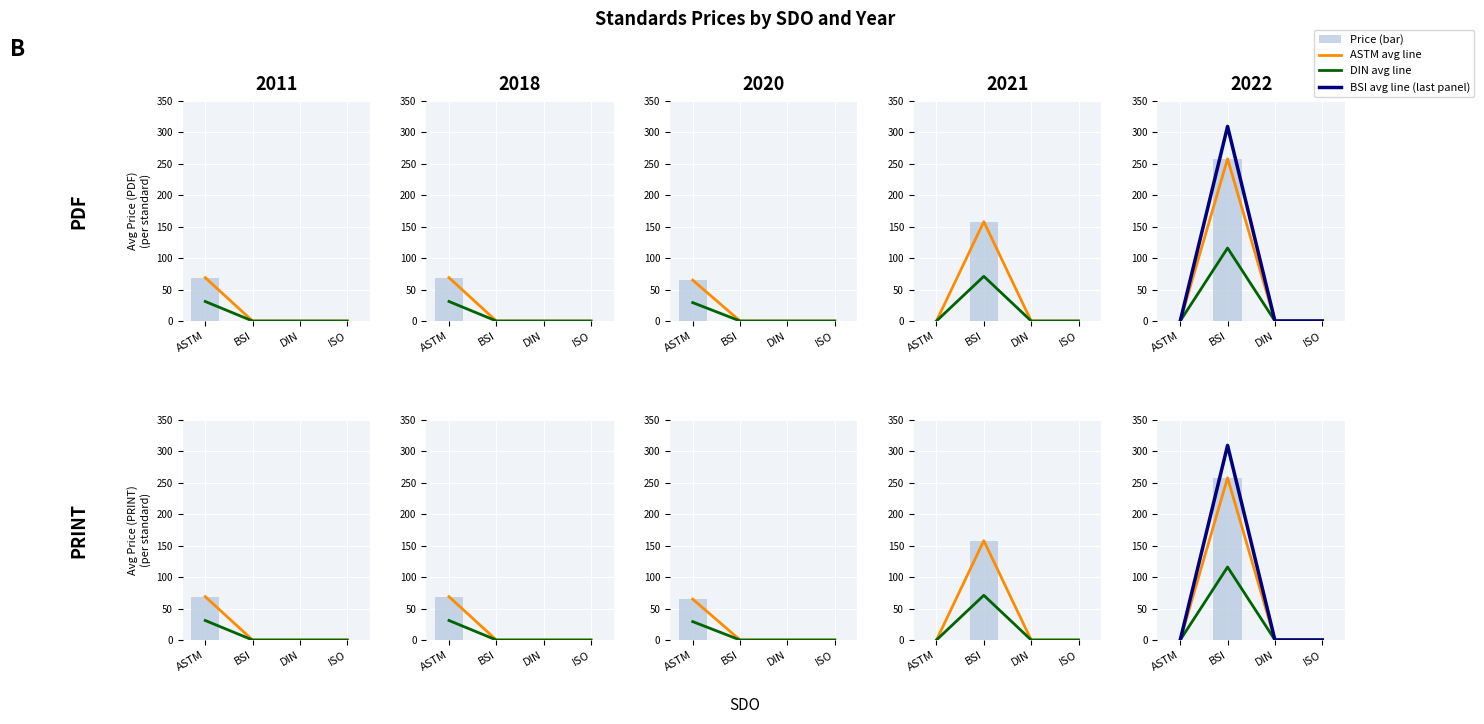

Which series has the largest total across all categories?

BSI avg